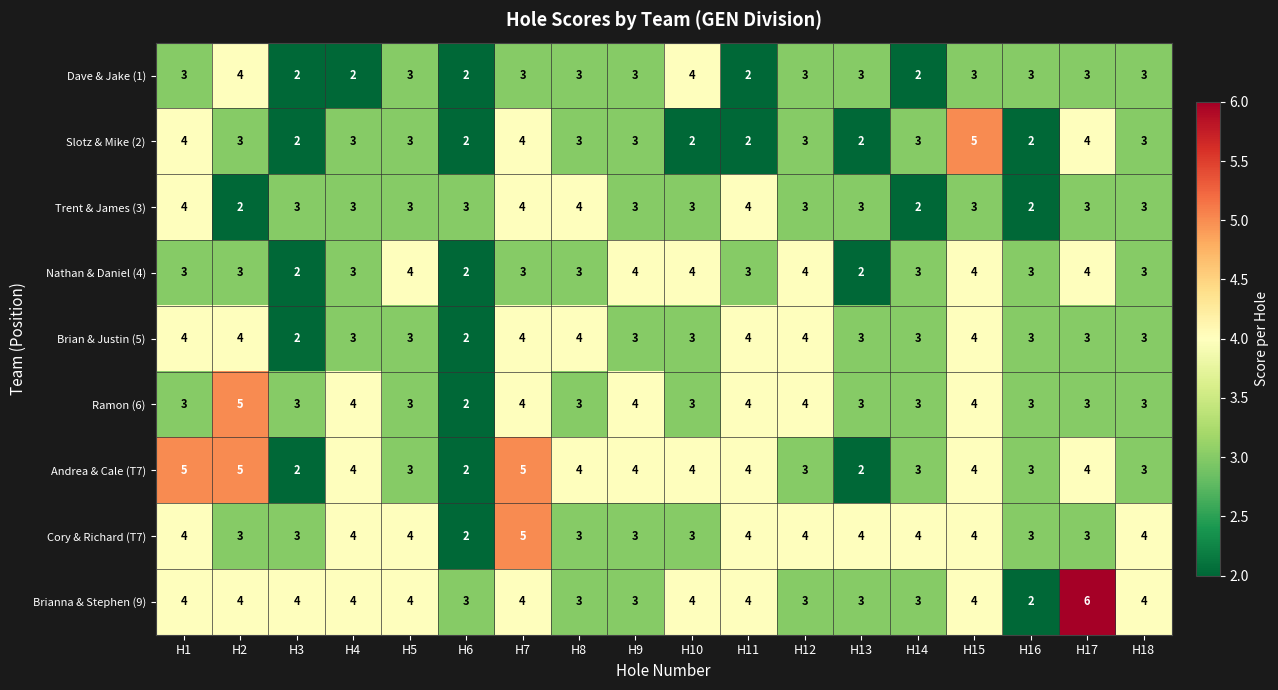

What is the average value of the Cory & Richard (T7) series?

4